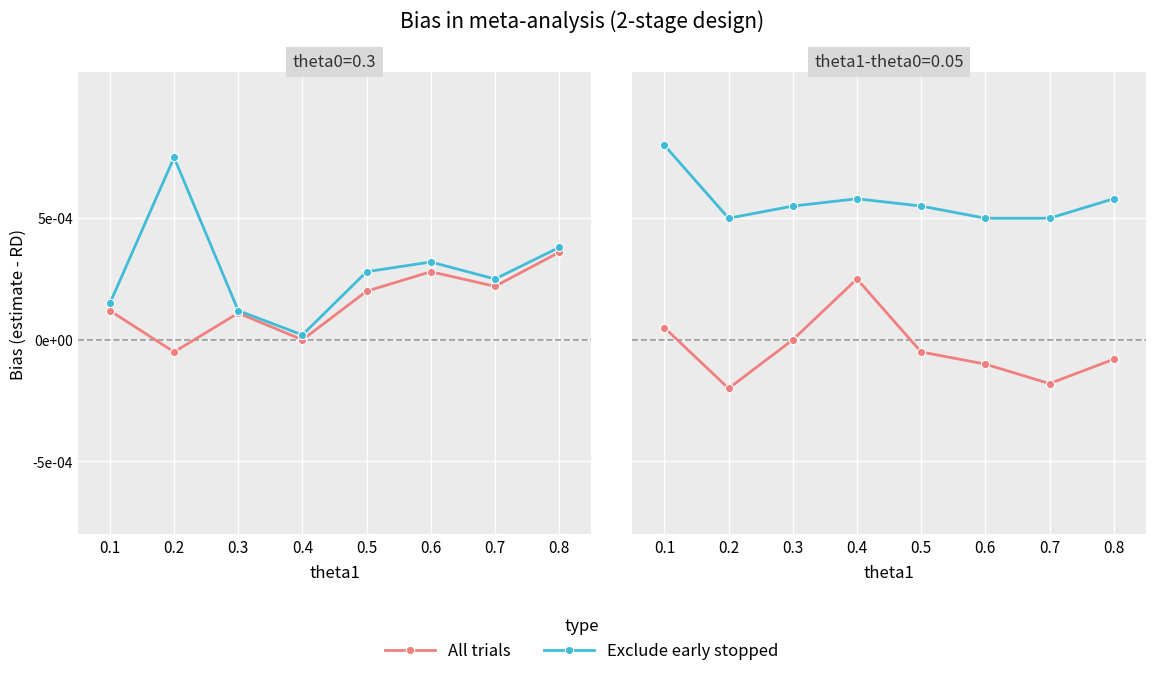

Reading left to right, extract all data points from this chart.

All trials: 0.1=0.0	0.2=-0.0	0.3=0.0	0.4=0.0	0.5=-0.0	0.6=-0.0	0.7=-0.0	0.8=-0.0
Exclude early stopped: 0.1=0.0	0.2=0.0	0.3=0.0	0.4=0.0	0.5=0.0	0.6=0.0	0.7=0.0	0.8=0.0